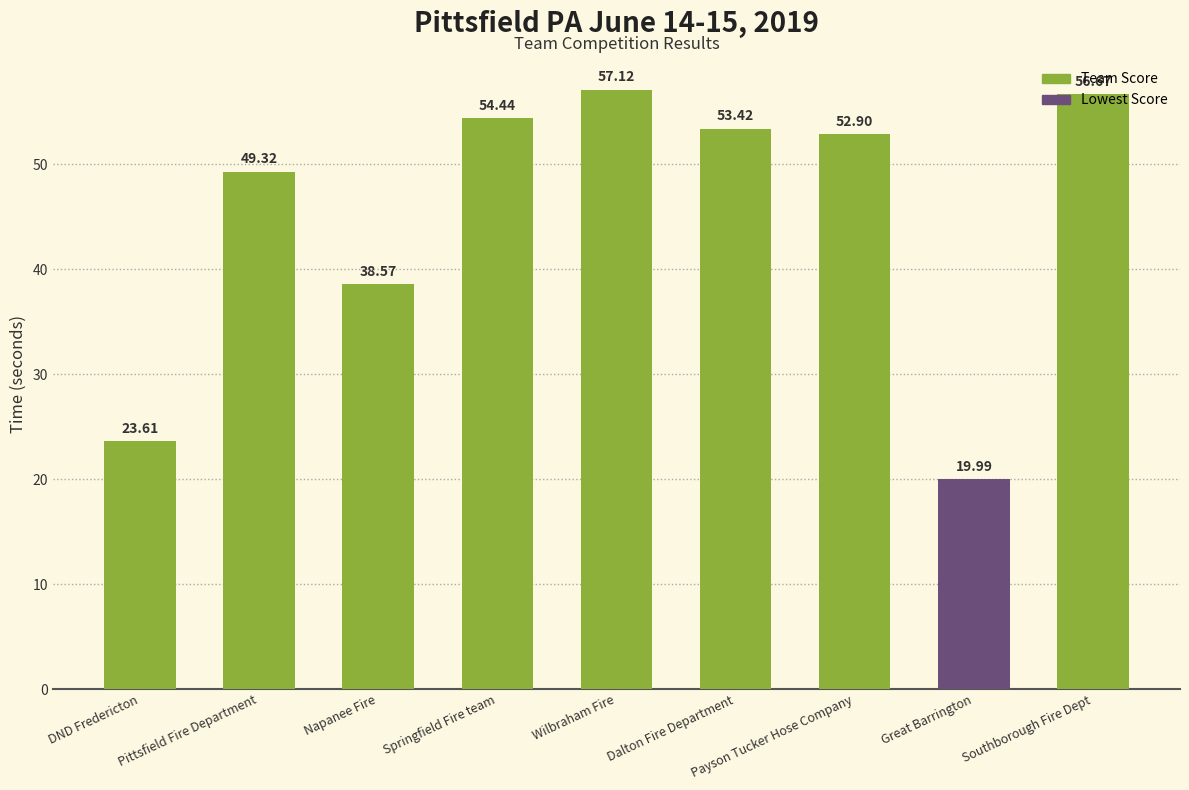

What is the value of the 1st bar from the left?

23.6